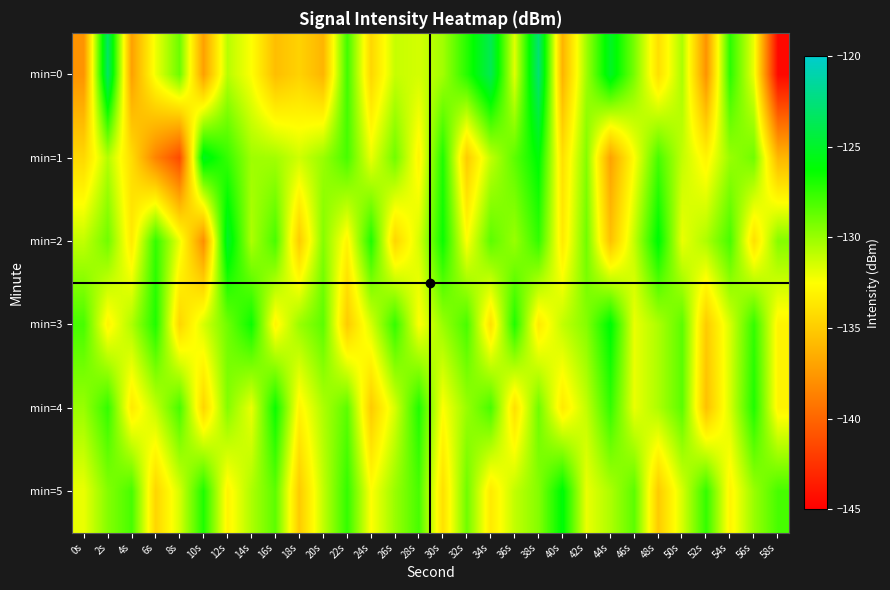

Reading left to right, list all the values displayed in this chart.

min=0: 0s=-137.7	2s=-123.2	4s=-137.1	6s=-132.1	8s=-128.9	10s=-137.1	12s=-130.8	14s=-132.5	16s=-135.7	18s=-134.7	20s=-136.1	22s=-127.8	24s=-134.4	26s=-131.1	28s=-131.4	30s=-130.2	32s=-127.2	34s=-123.8	36s=-131.8	38s=-122.8	40s=-136.2	42s=-130.1	44s=-125.2	46s=-129.2	48s=-134.0	50s=-130.5	52s=-137.8	54s=-127.3	56s=-132.0	58s=-144.6
min=1: 0s=-134.4	2s=-130.7	4s=-134.2	6s=-138.5	8s=-141.3	10s=-125.4	12s=-127.6	14s=-130.1	16s=-130.2	18s=-131.3	20s=-130.0	22s=-128.0	24s=-132.0	26s=-129.0	28s=-133.0	30s=-127.0	32s=-135.0	34s=-131.0	36s=-128.5	38s=-126.0	40s=-134.0	42s=-129.5	44s=-137.0	46s=-132.5	48s=-128.0	50s=-131.0	52s=-133.0	54s=-130.0	56s=-129.0	58s=-136.0
min=2: 0s=-131.0	2s=-129.0	4s=-133.5	6s=-127.5	8s=-132.0	10s=-138.0	12s=-125.0	14s=-130.5	16s=-128.0	18s=-135.0	20s=-129.5	22s=-133.0	24s=-127.0	26s=-134.5	28s=-131.5	30s=-126.5	32s=-132.5	34s=-128.5	36s=-130.0	38s=-127.5	40s=-133.5	42s=-129.0	44s=-135.5	46s=-131.0	48s=-126.0	50s=-132.0	52s=-130.5	54s=-128.0	56s=-134.0	58s=-129.5
min=3: 0s=-128.0	2s=-133.0	4s=-130.5	6s=-127.0	8s=-134.5	10s=-131.5	12s=-129.0	14s=-126.5	16s=-133.0	18s=-130.0	20s=-128.5	22s=-135.0	24s=-131.5	26s=-127.5	28s=-132.5	30s=-130.0	32s=-128.0	34s=-134.0	36s=-127.0	38s=-133.5	40s=-131.0	42s=-129.5	44s=-126.0	46s=-132.0	48s=-130.5	50s=-128.5	52s=-135.0	54s=-131.5	56s=-127.5	58s=-133.0
min=4: 0s=-130.0	2s=-127.5	4s=-133.5	6s=-131.0	8s=-128.0	10s=-134.5	12s=-129.5	14s=-132.0	16s=-126.5	18s=-133.0	20s=-130.5	22s=-128.5	24s=-135.0	26s=-131.5	28s=-127.0	30s=-132.5	32s=-130.0	34s=-128.0	36s=-134.0	38s=-129.0	40s=-133.5	42s=-131.0	44s=-127.5	46s=-132.0	48s=-130.5	50s=-128.5	52s=-135.5	54s=-131.5	56s=-127.0	58s=-133.0
min=5: 0s=-132.0	2s=-129.5	4s=-128.0	6s=-134.5	8s=-131.5	10s=-127.0	12s=-133.0	14s=-130.5	16s=-128.5	18s=-135.0	20s=-131.0	22s=-127.5	24s=-132.5	26s=-130.0	28s=-128.0	30s=-134.0	32s=-129.0	34s=-133.5	36s=-131.0	38s=-129.5	40s=-126.0	42s=-132.0	44s=-130.5	46s=-128.5	48s=-135.0	50s=-131.5	52s=-127.5	54s=-133.0	56s=-130.0	58s=-128.0